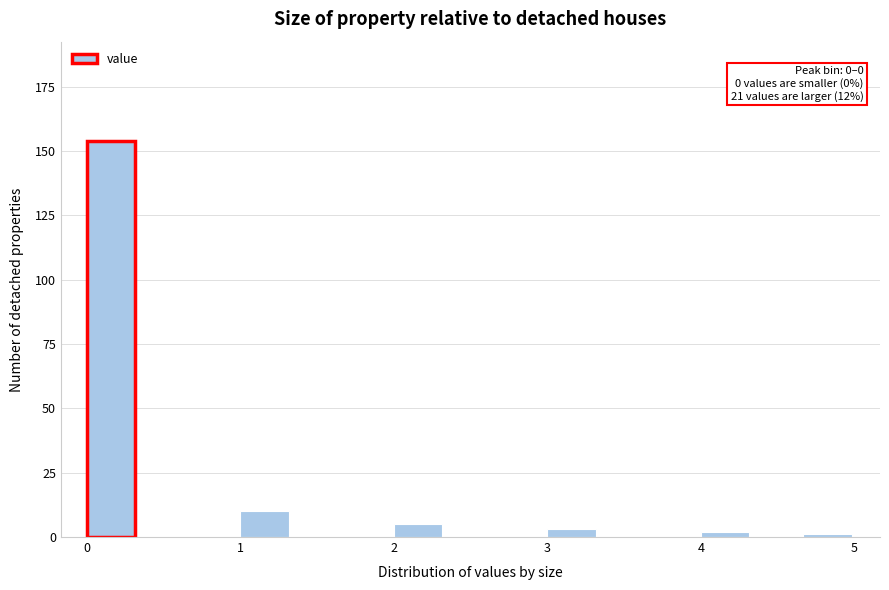

Read against the x-axis, roughly where is the centre of the tallest bar?

0.2